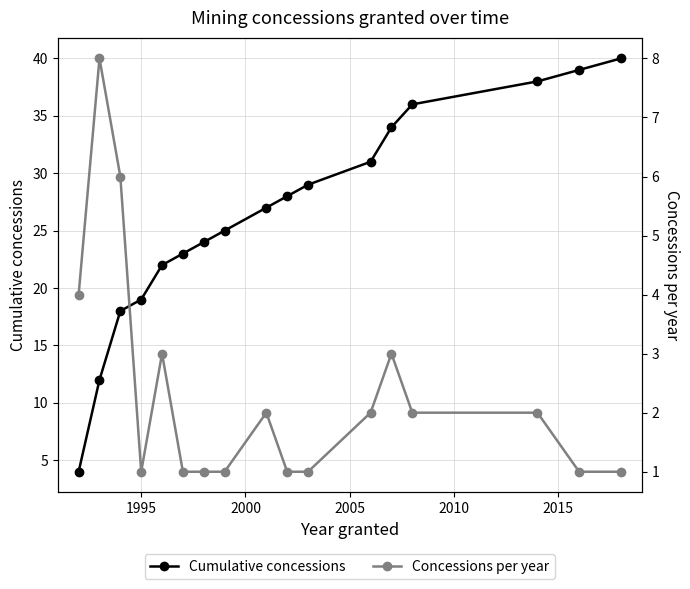

Which series has the largest range (max minus min)?

Cumulative concessions